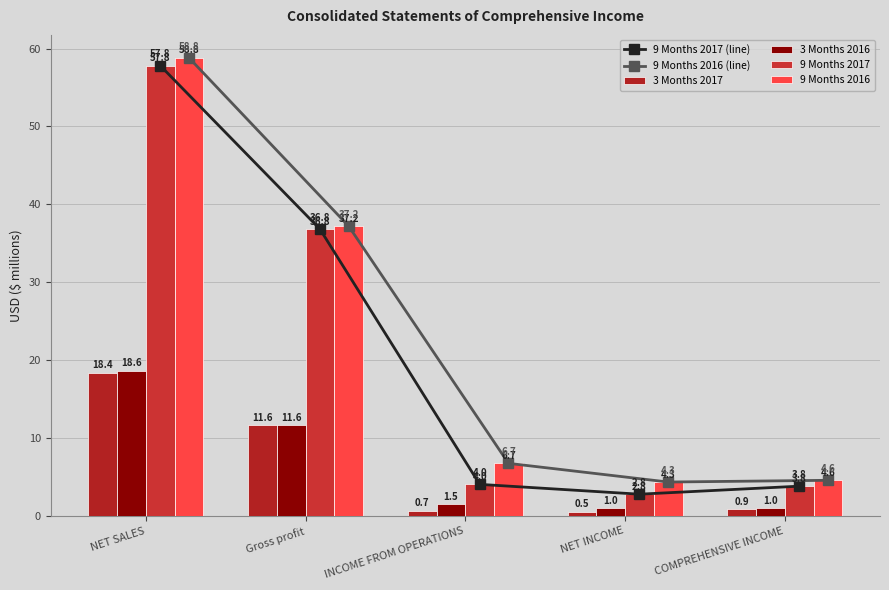

What is the approximate value of 9 Months 2016 (line) at COMPREHENSIVE INCOME?

4.6